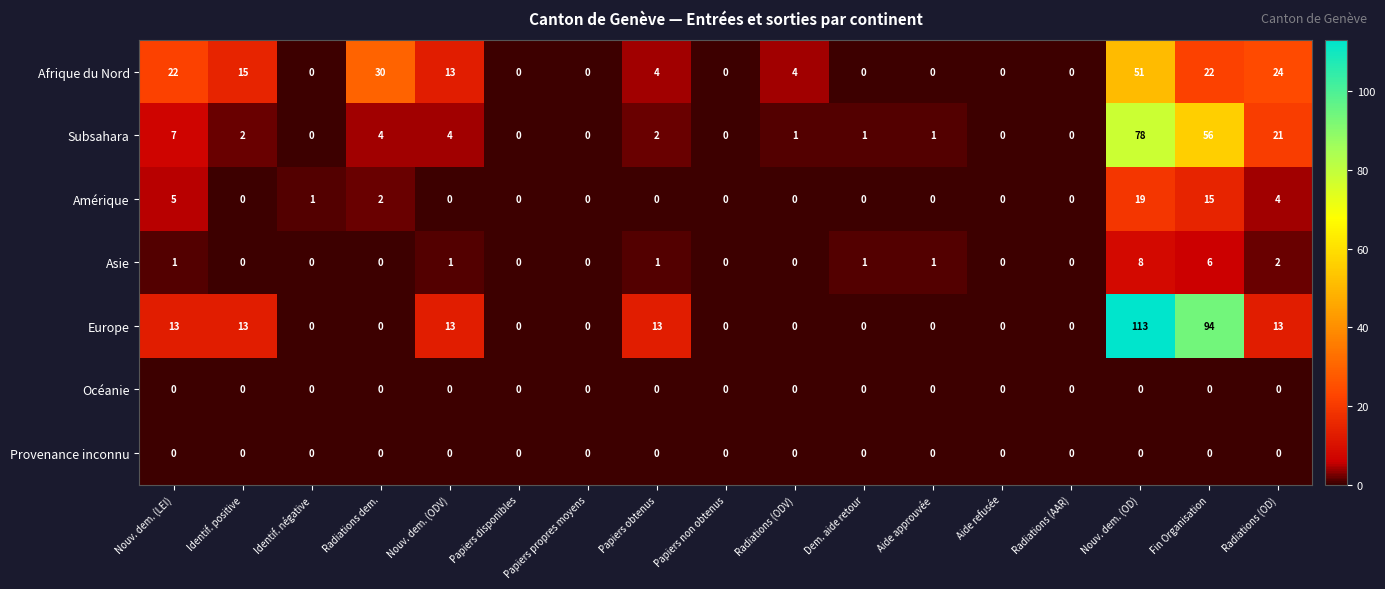

What is the difference between the second highest and second lowest values in the Afrique du Nord series?

30